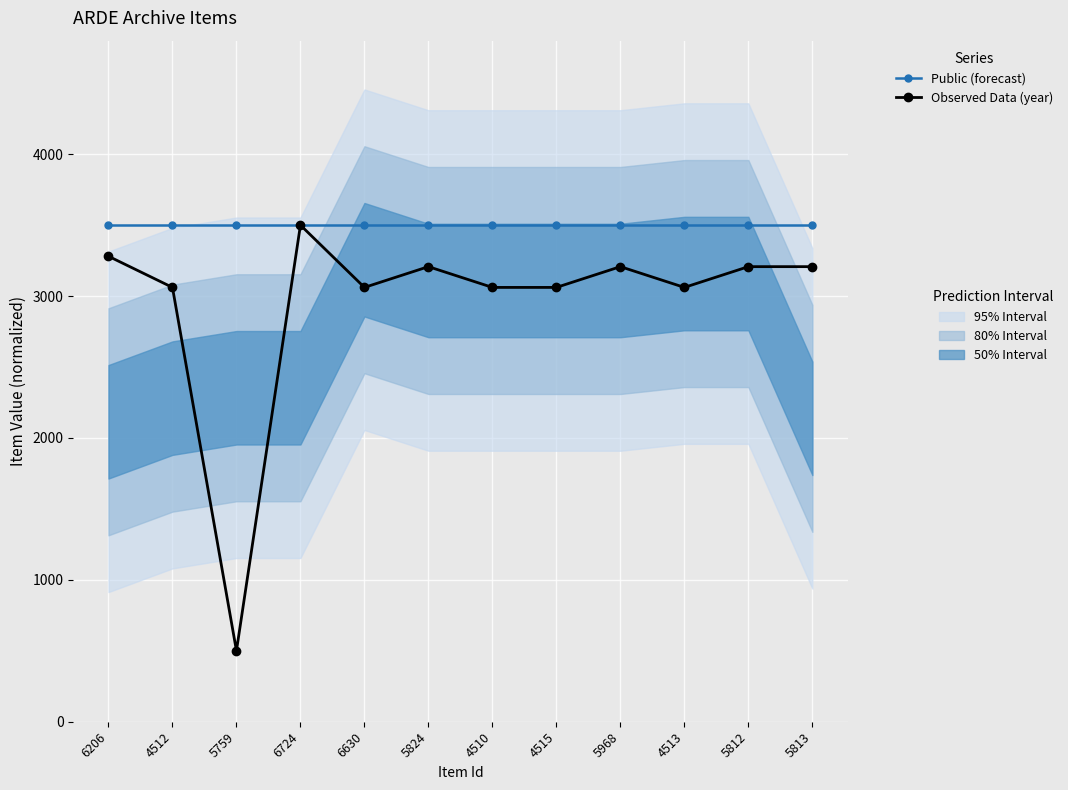

True or false: Public (forecast) and Observed Data (year) cross at least once.

False